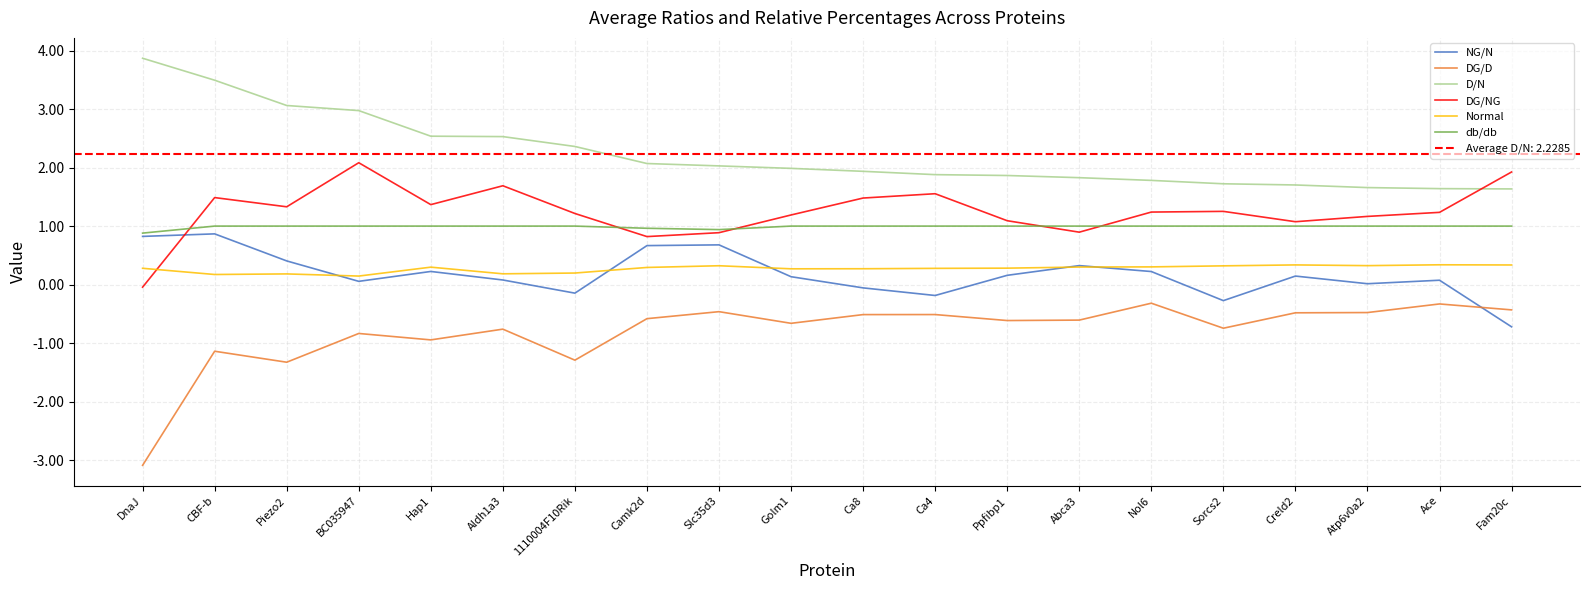

In db/db, how many points are lower than both neighbors (excluding endpoints)?

1